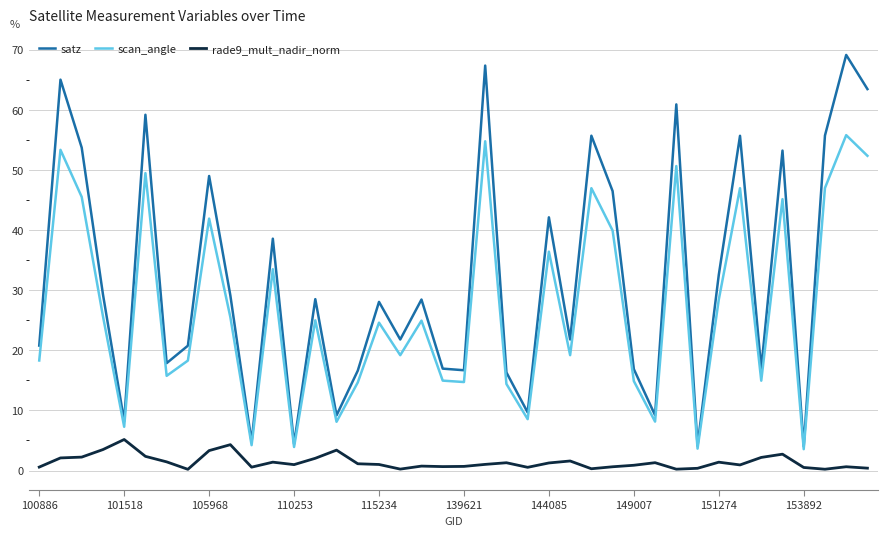

What is the maximum value for satz?

69.1